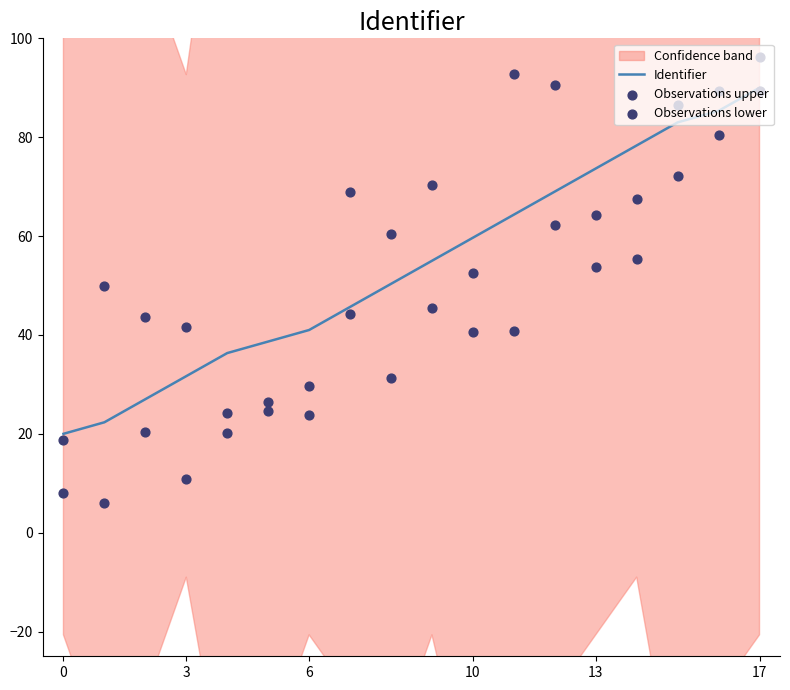

At which category is the sum across all series the highest?

17